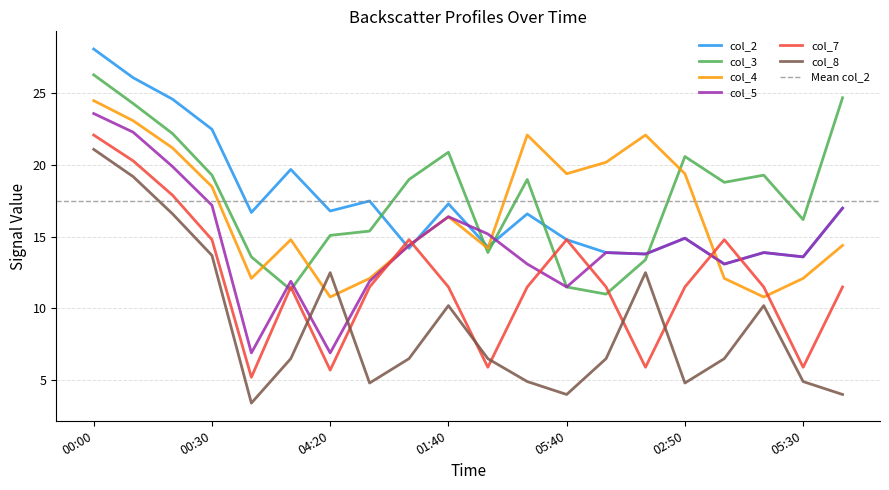

At which category does col_4 reach its first local peak?

01:00